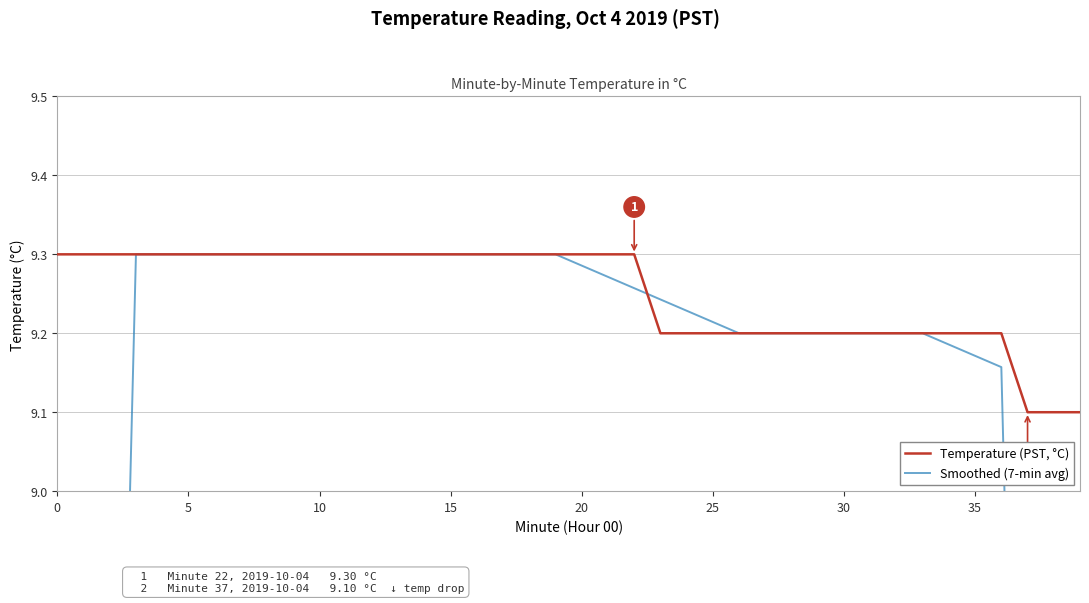

The value of Temperature (PST, °C) at 31 is 14.8. True or false?

False